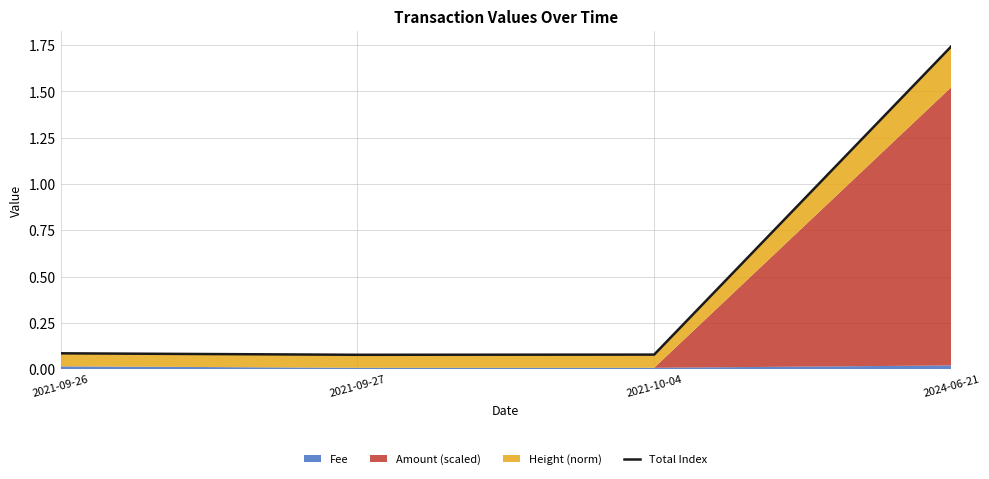

Rank the categories by value from lowest to highest.

2021-09-27, 2021-10-04, 2021-09-26, 2024-06-21